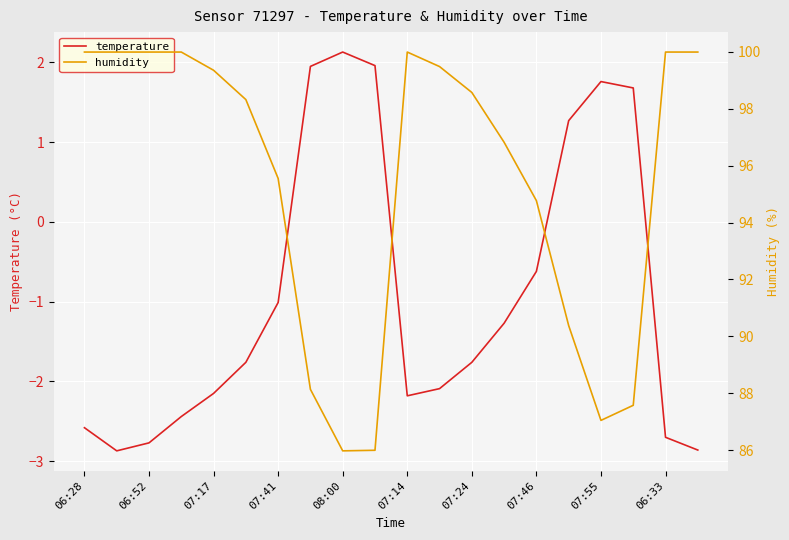

Where is temperature nearest to the value 0?

07:46